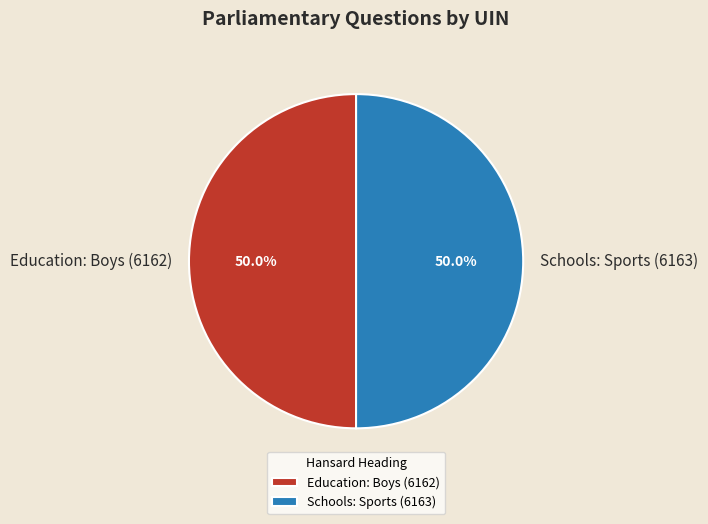

The Education: Boys (6162) slice represents 50% of the pie. True or false?

True